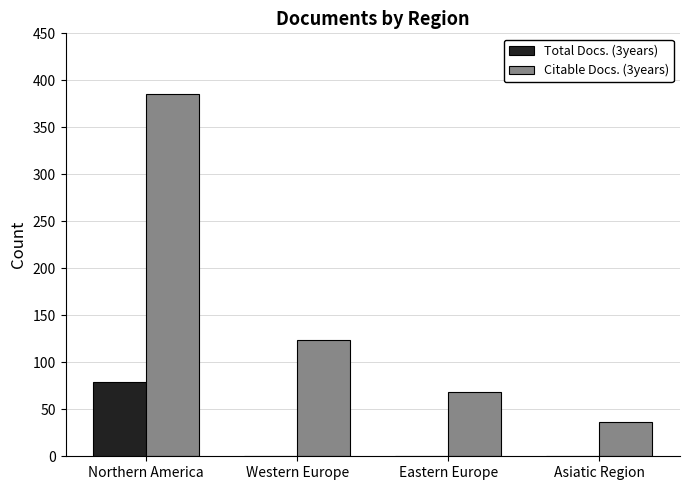

How many categories are shown in the chart?

4